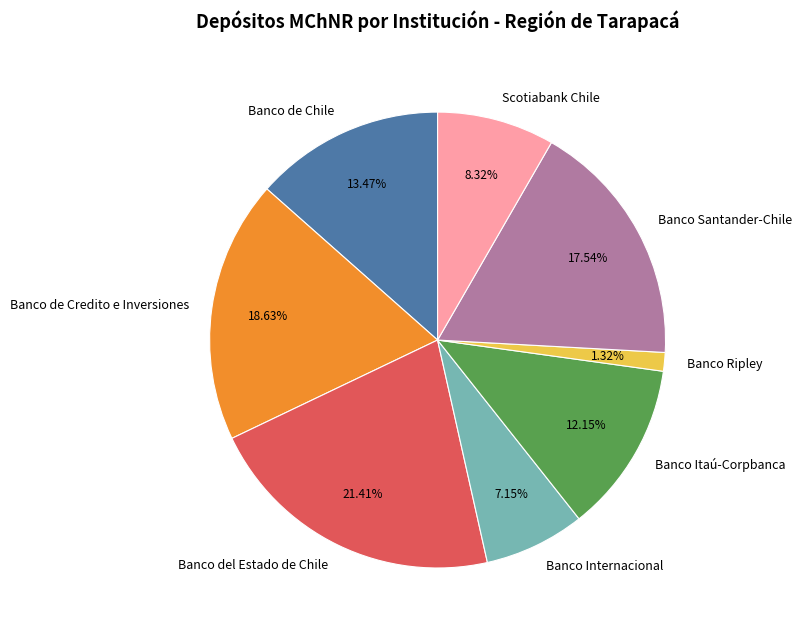

Which slice is the smallest?

Banco Ripley